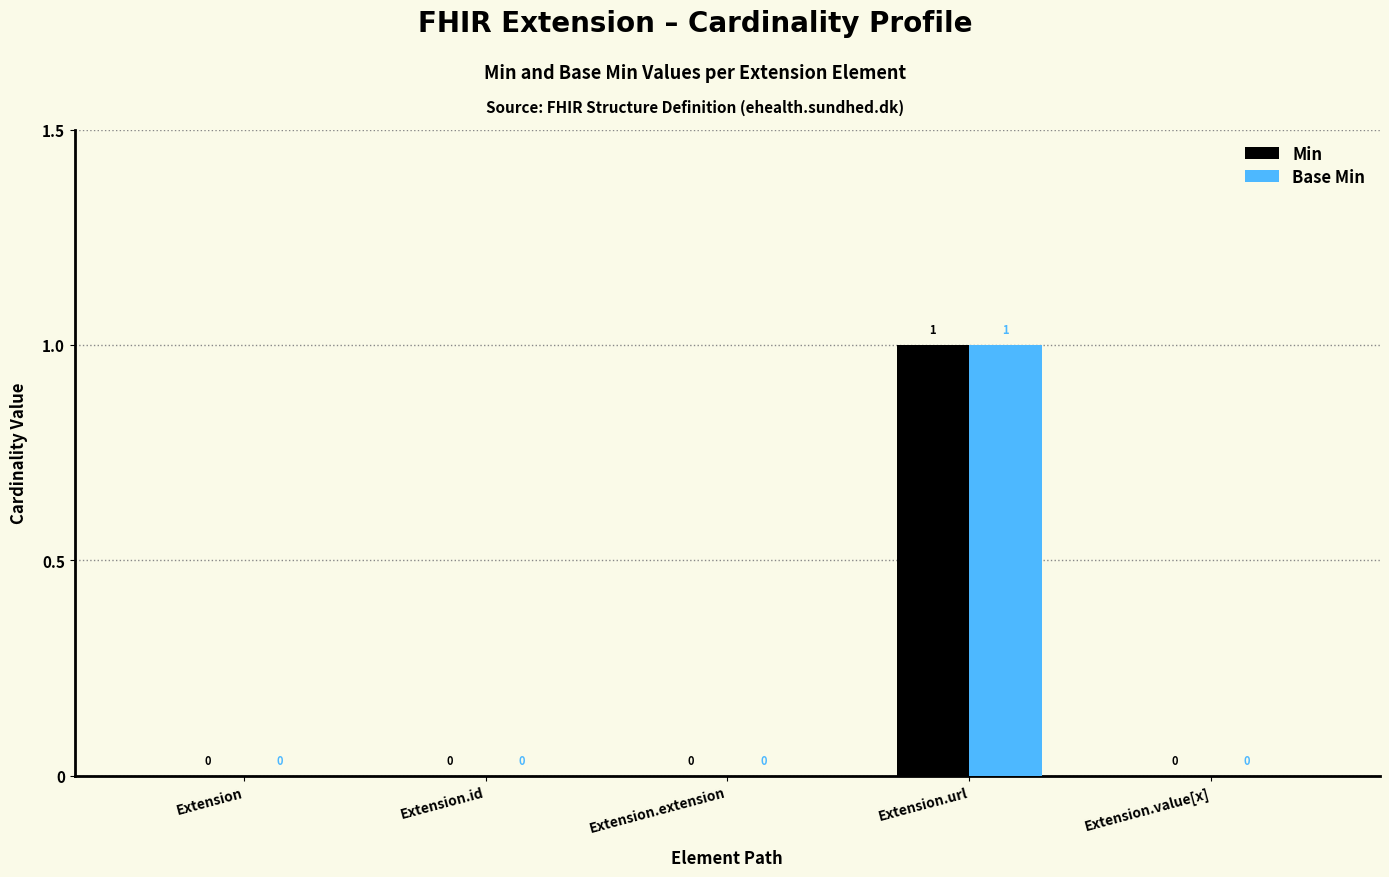

At which category is the sum across all series the highest?

Extension.url